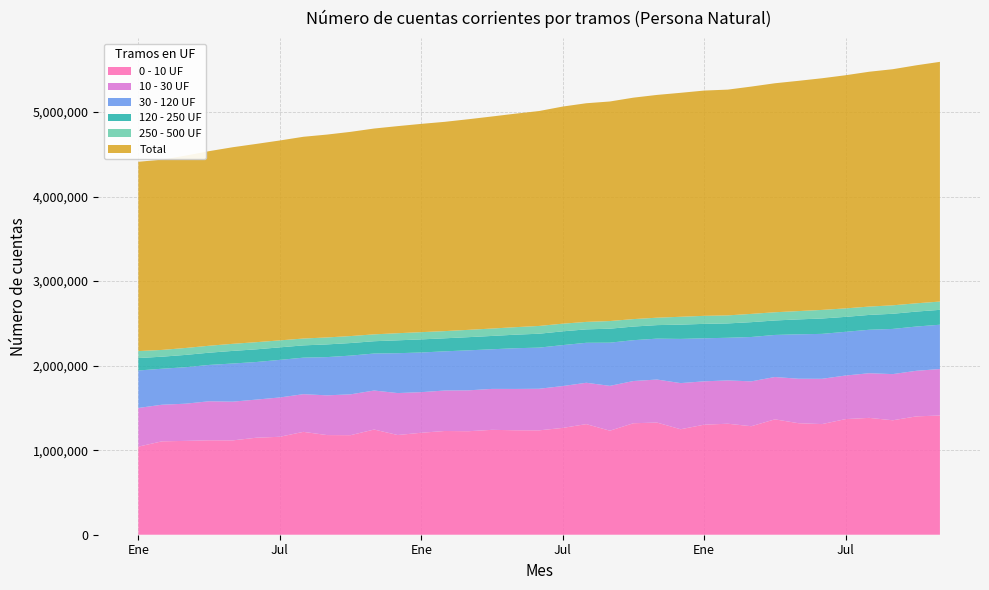

Reading left to right, extract all data points from this chart.

0 - 10 UF: 1041922	1104629	1109836	1116964	1115786	1147313	1158587	1216761	1178682	1177339	1244190	1179334	1206032	1227057	1224276	1240675	1235549	1234610	1263589	1308264	1230513	1318775	1326486	1247574	1301551	1312856	1283466	1364736	1318967	1308670	1367611	1382092	1353760	1399803	1410299
10 - 30 UF: 457571	432984	440016	461559	458125	450839	465041	445626	469913	483138	461416	496141	480342	478723	483531	484188	488876	491969	494814	489141	530325	499196	509041	545781	512913	512317	530628	500709	526148	535715	515522	528058	546076	539232	549552
30 - 120 UF: 443146	425727	431433	429824	451148	444704	444459	431996	452261	458150	437596	471644	469039	463507	473160	468742	481644	486475	484486	472810	510821	483216	483787	522715	508955	504421	524726	497584	525525	531279	517071	514197	534390	523580	524017
120 - 250 UF: 147013	142391	145556	144703	149079	149971	148095	145256	150214	148532	145555	152197	154981	154042	155832	157558	160096	164419	162914	158743	165347	161031	159991	168841	170585	169740	175454	171019	176347	181787	176591	175489	179092	176807	175999
250 - 500 UF: 82479	80038	82018	82202	83866	84601	82619	81010	82425	82639	81276	84184	85734	85085	86494	87695	88863	92030	90464	88336	90329	88306	87705	93113	95010	95077	97839	97337	98266	101610	100451	98844	100203	97946	97994
Total: 2239067	2250565	2275391	2301497	2325144	2345009	2364225	2386259	2399340	2415280	2434418	2449399	2463374	2475391	2491121	2508082	2525400	2542070	2568043	2586280	2597004	2619160	2635065	2648929	2664500	2670190	2688569	2708526	2723420	2740108	2757569	2777488	2792536	2815096	2835379